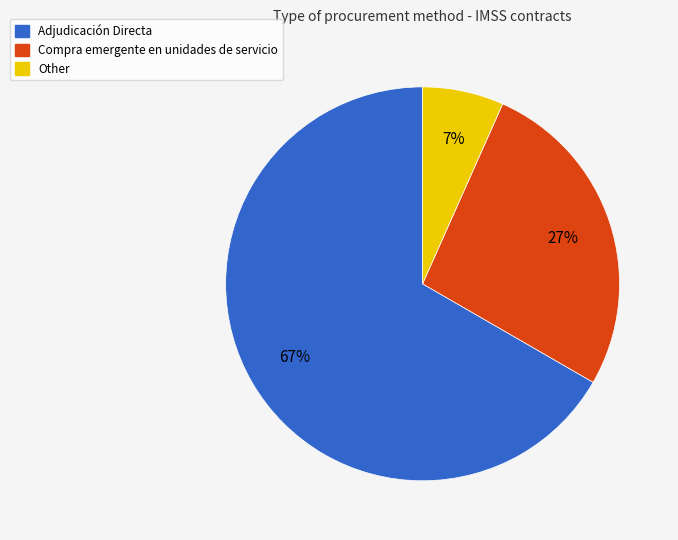

Combined, do Other and Compra emergente en unidades de servicio account for over 50%?

No